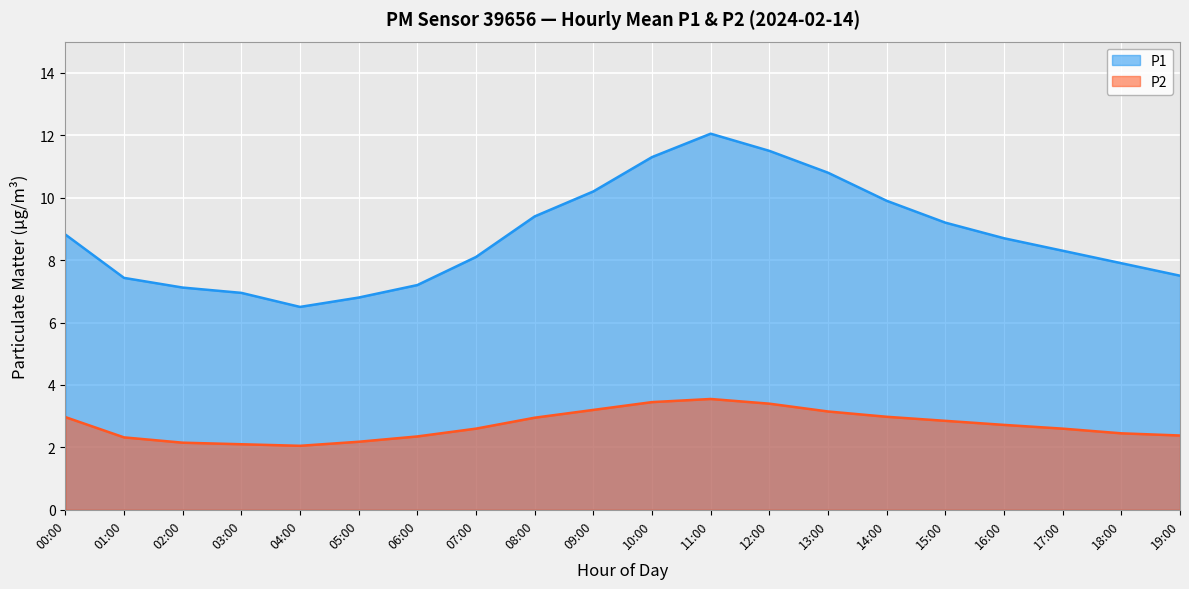

At how many categories does at least one series exceed 3?

20